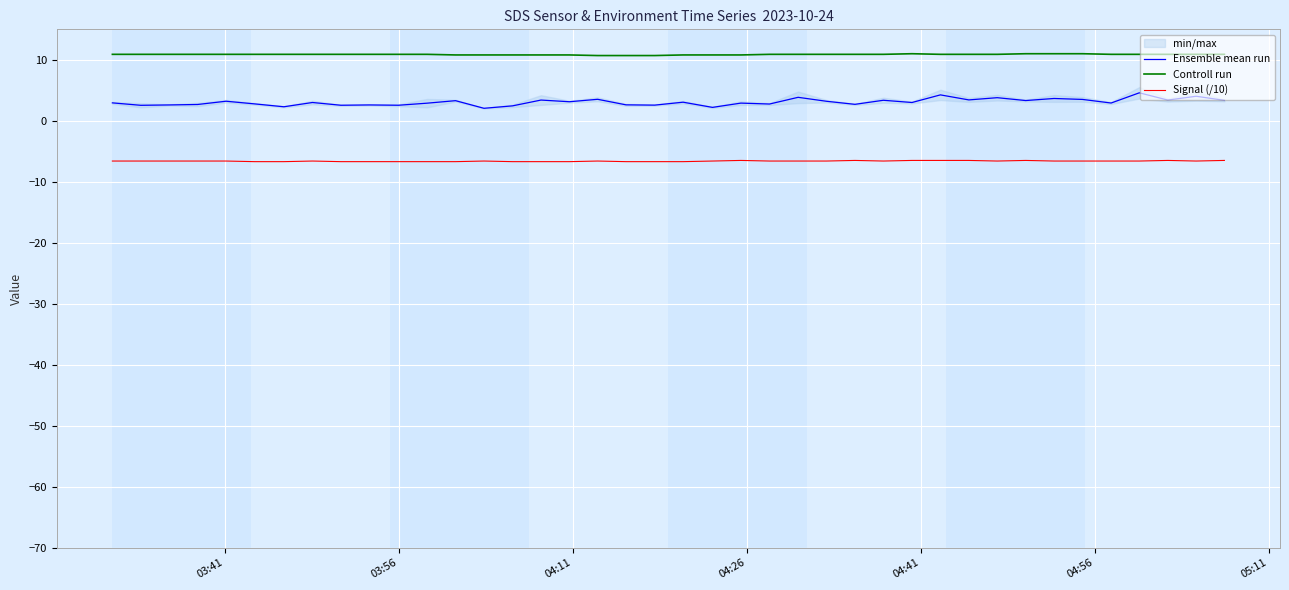

True or false: Controll run and Ensemble mean run cross at least once.

False